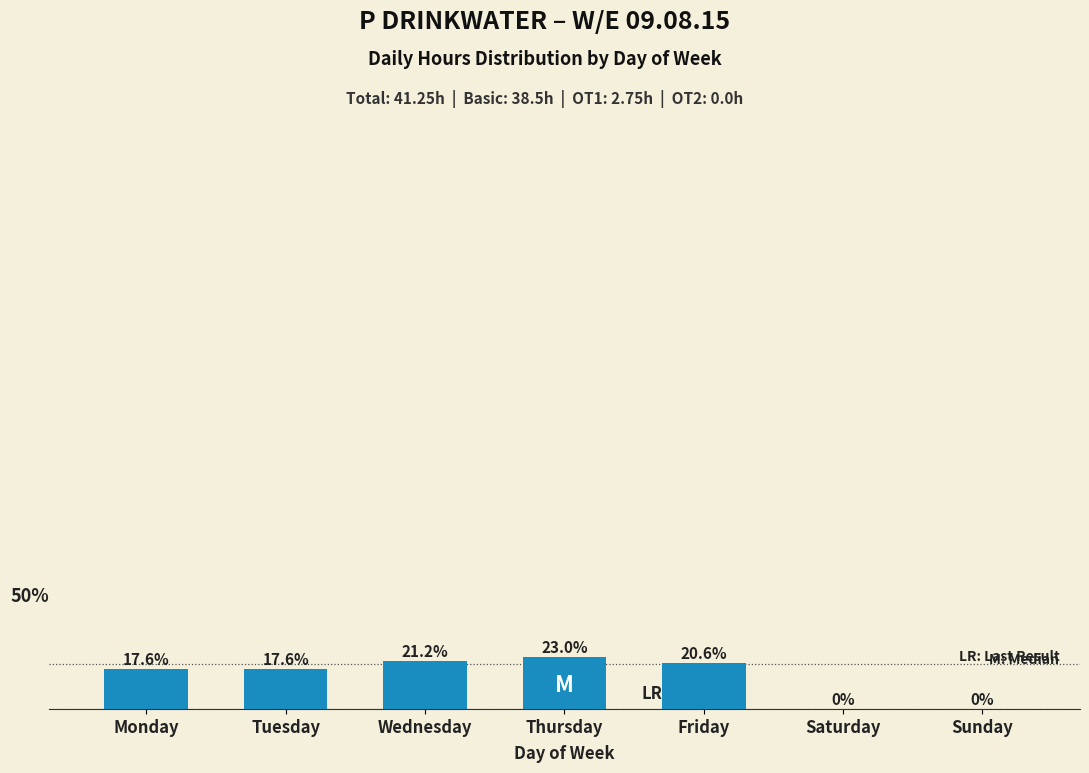

Which has a higher value, Thursday or Friday?

Thursday